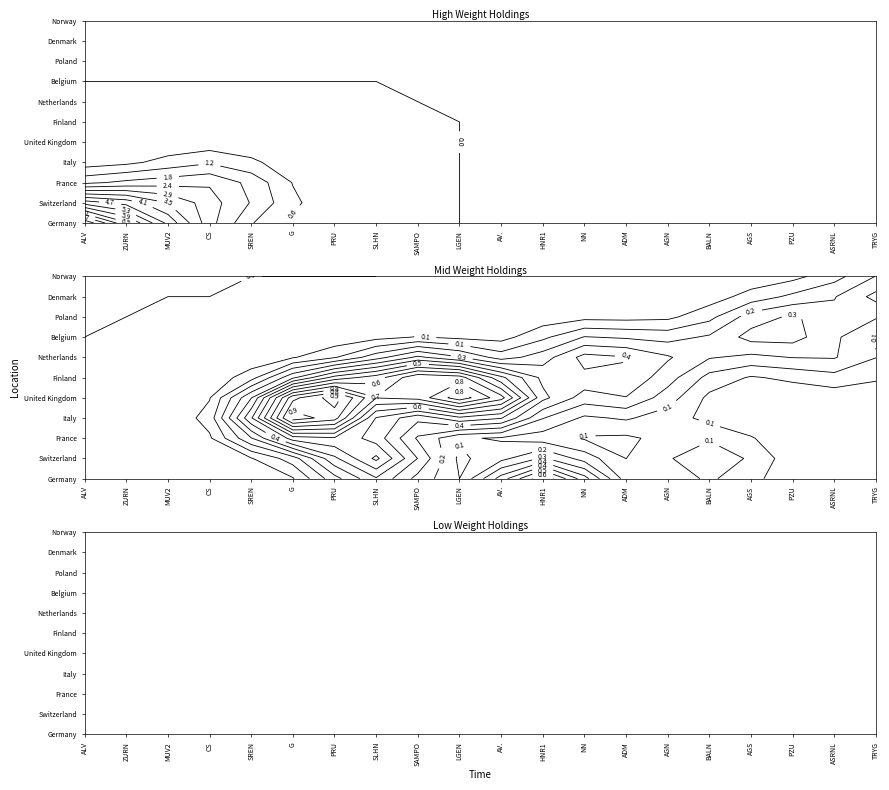

What is the spread (max minus min) of values at 4?

5.8